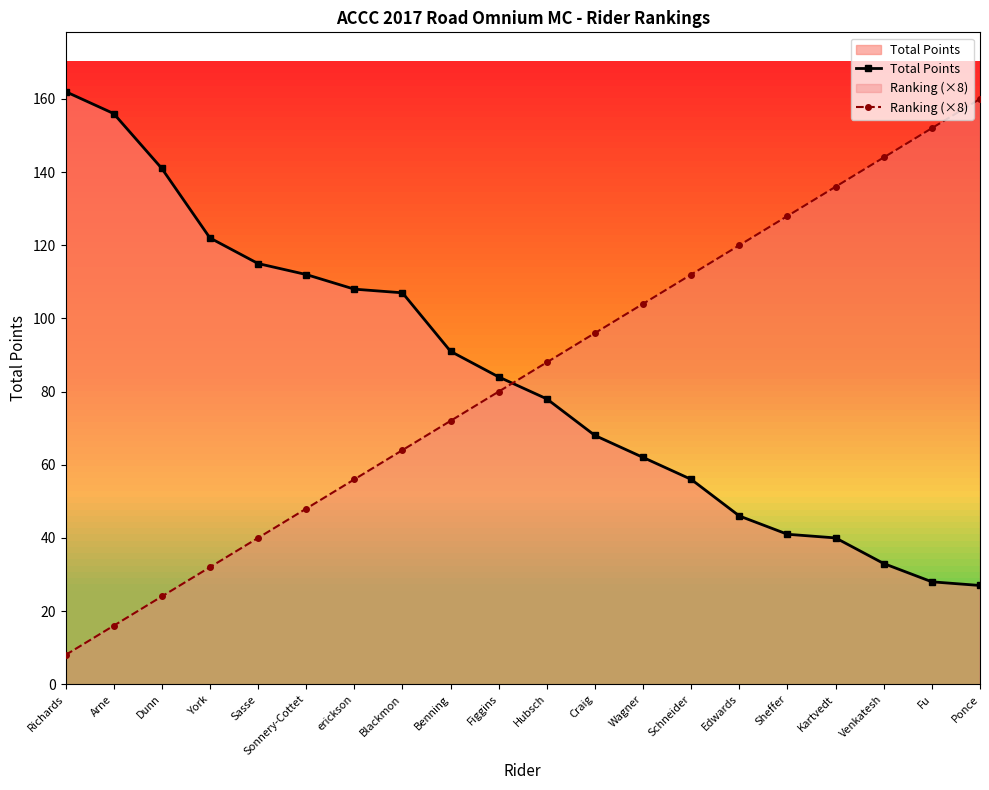

True or false: Ranking (×8) has more than 2 interior local peaks.

False